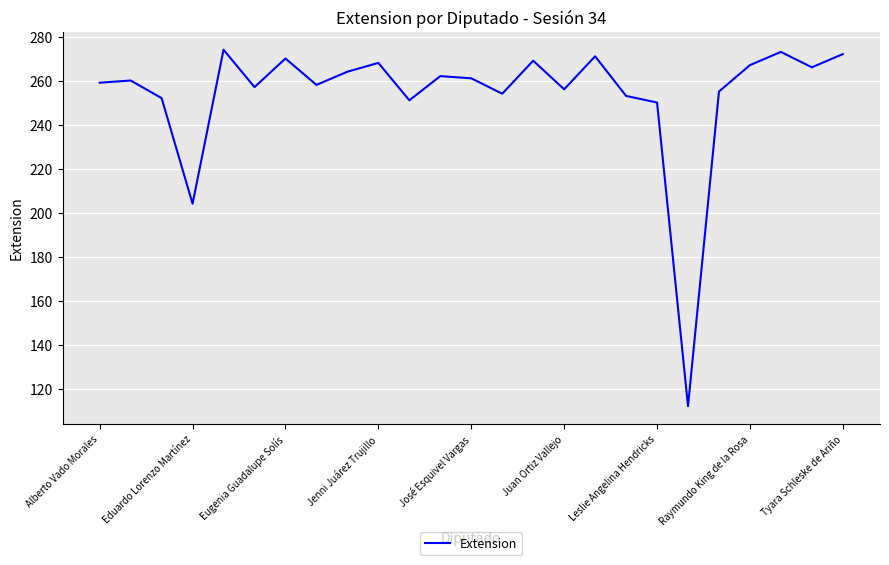

True or false: the data has more than 0 interior local peaks.

True